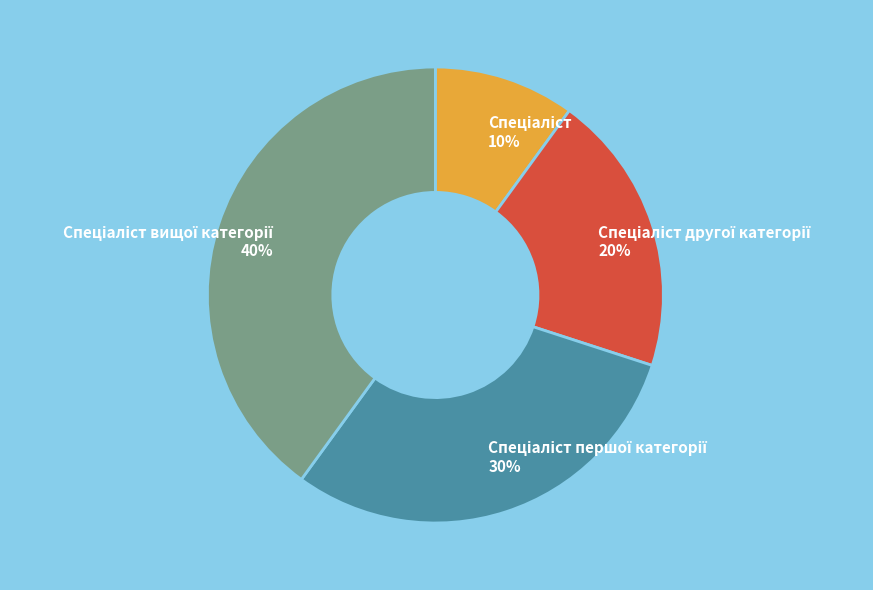

To the nearest percent, what is the difference between the largest and smallest slice percentages?

30%